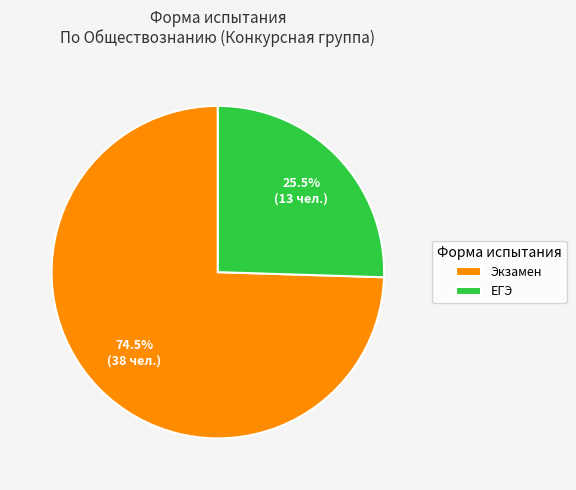

What is the total percentage of Экзамен and ЕГЭ?

100.0%